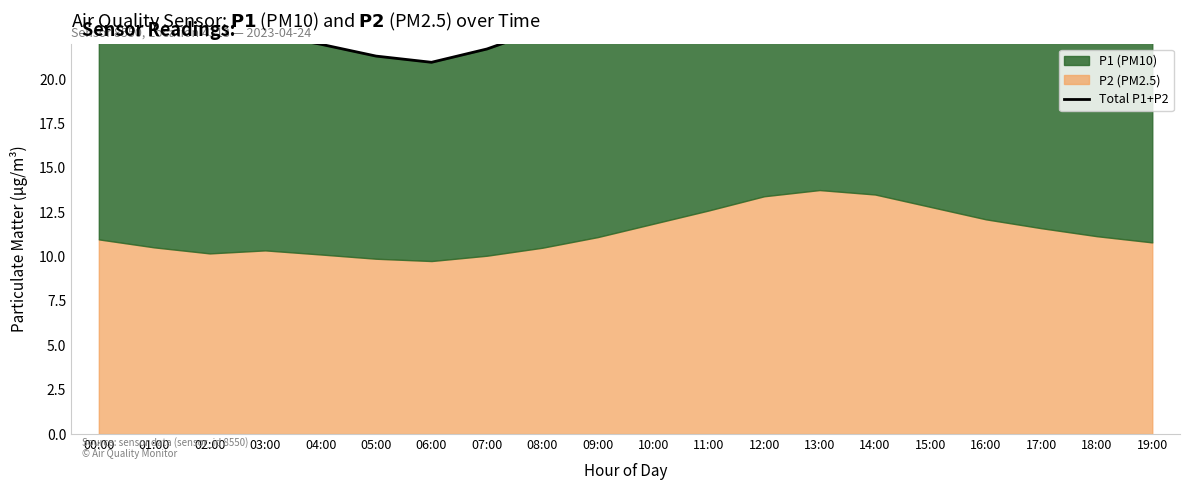

What is the change in value from 04:00 to 10:00?

+4.1